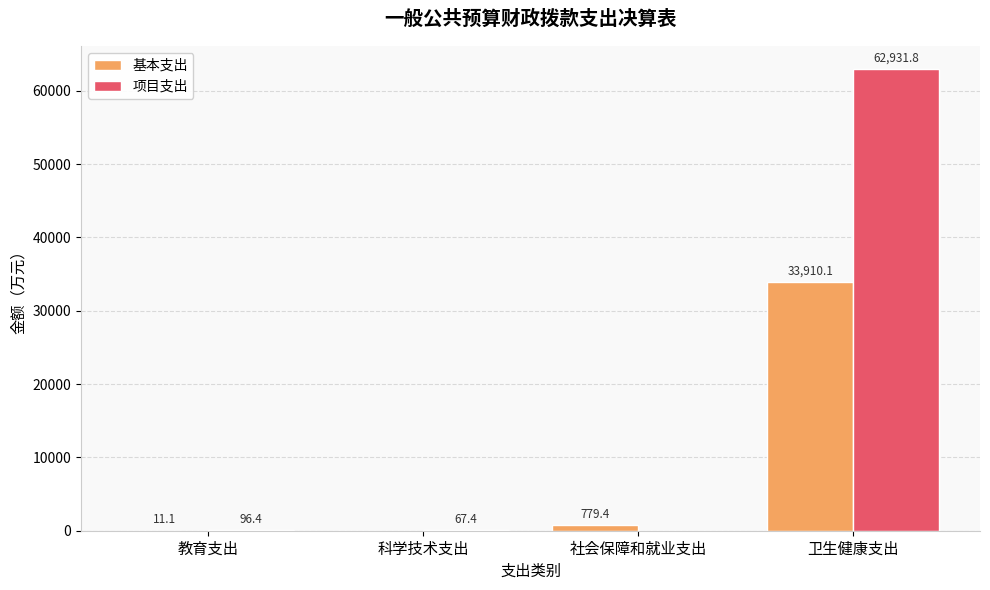

What is the greatest value displayed?

62931.8